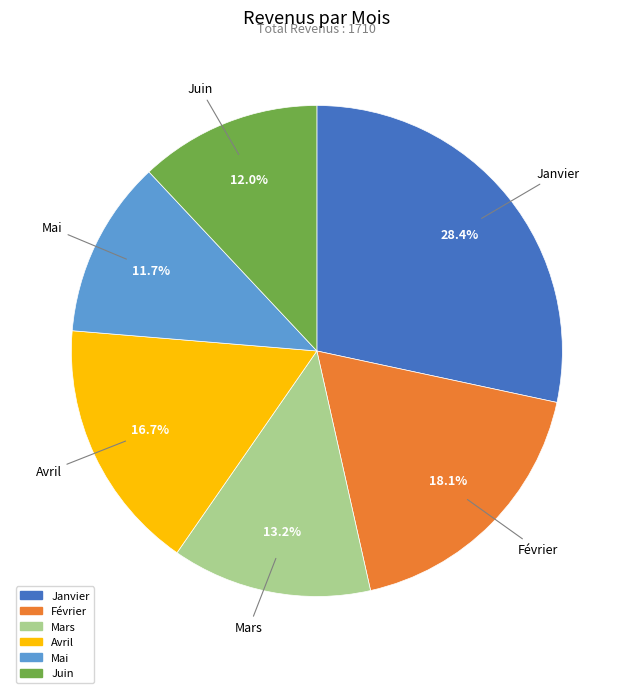

How many segments does this pie chart have?

6